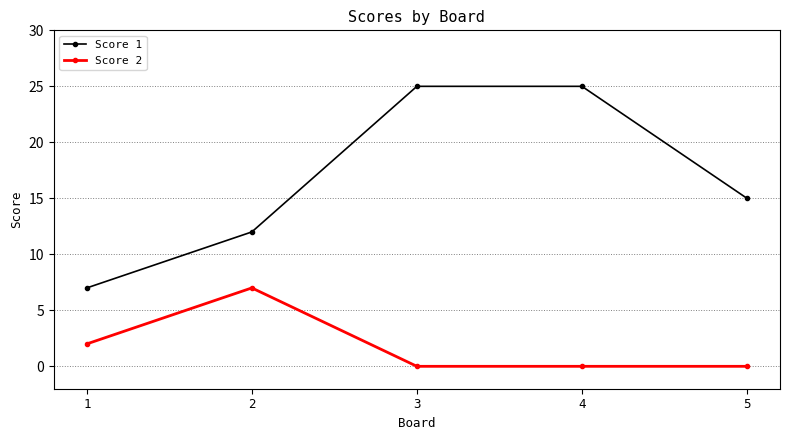

What are all the series names shown in the legend?

Score 1, Score 2